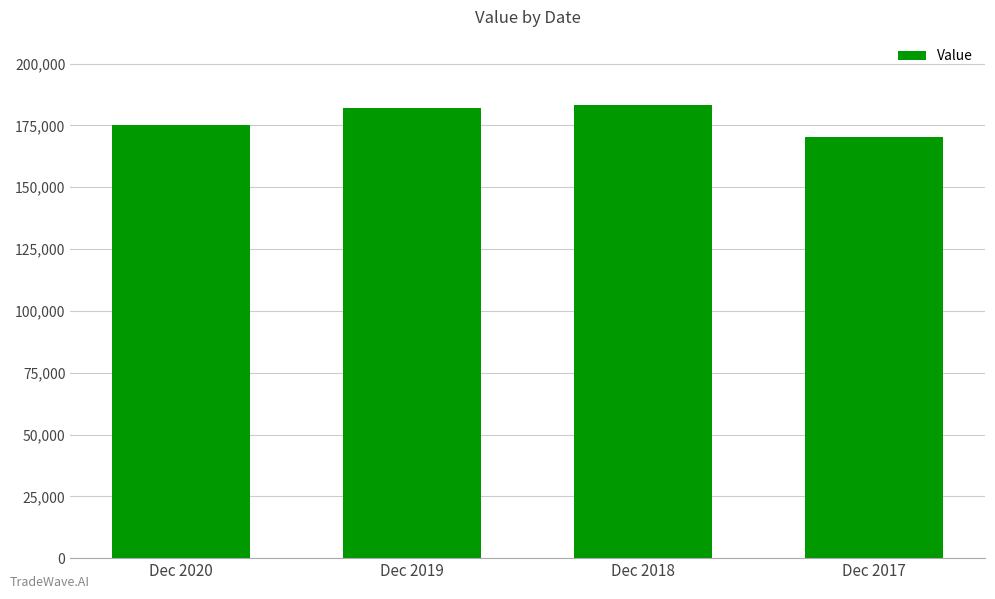

What is the greatest value displayed?

183324.2